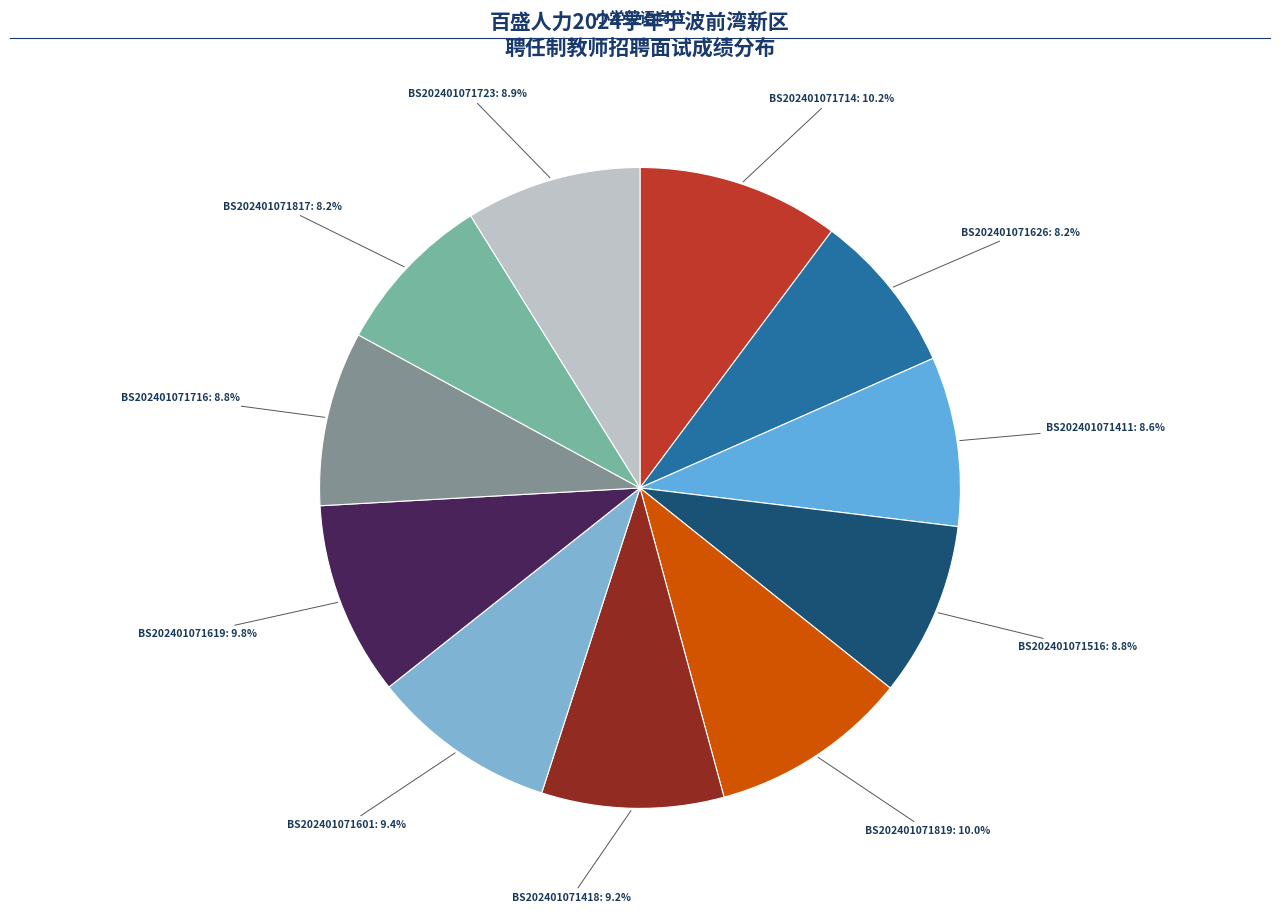

Count the number of slices in the pie.

11